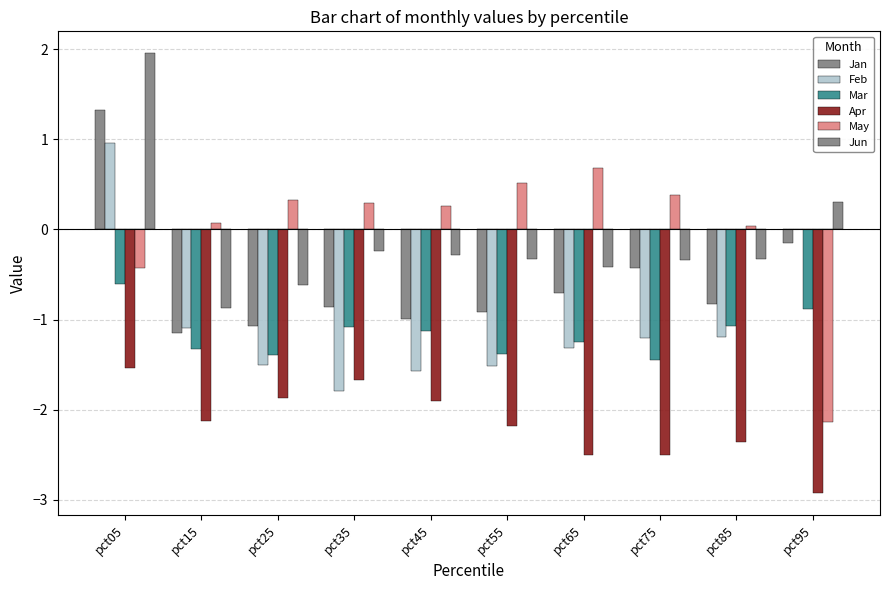

What is the average value of the Feb series?

-1.0